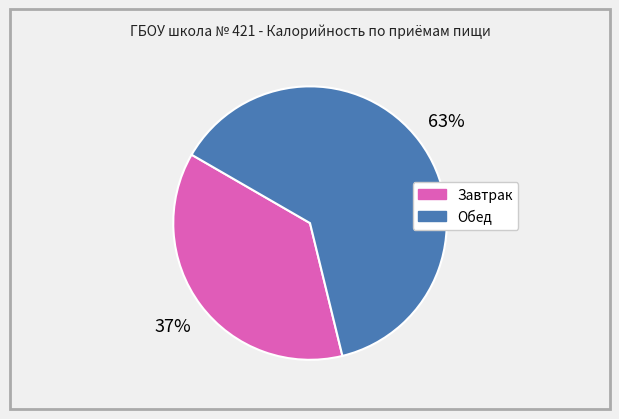

How many segments does this pie chart have?

2